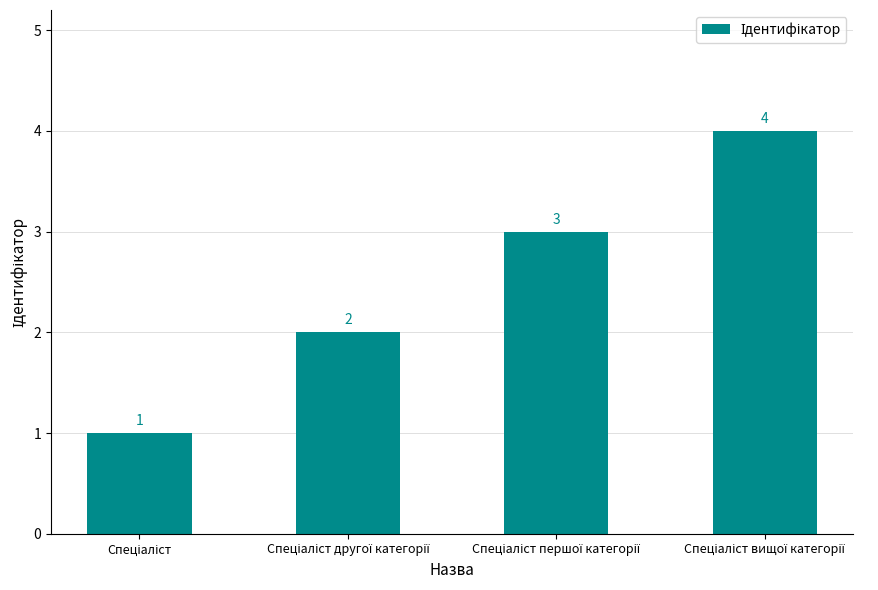

How many values are between 2 and 4?

3